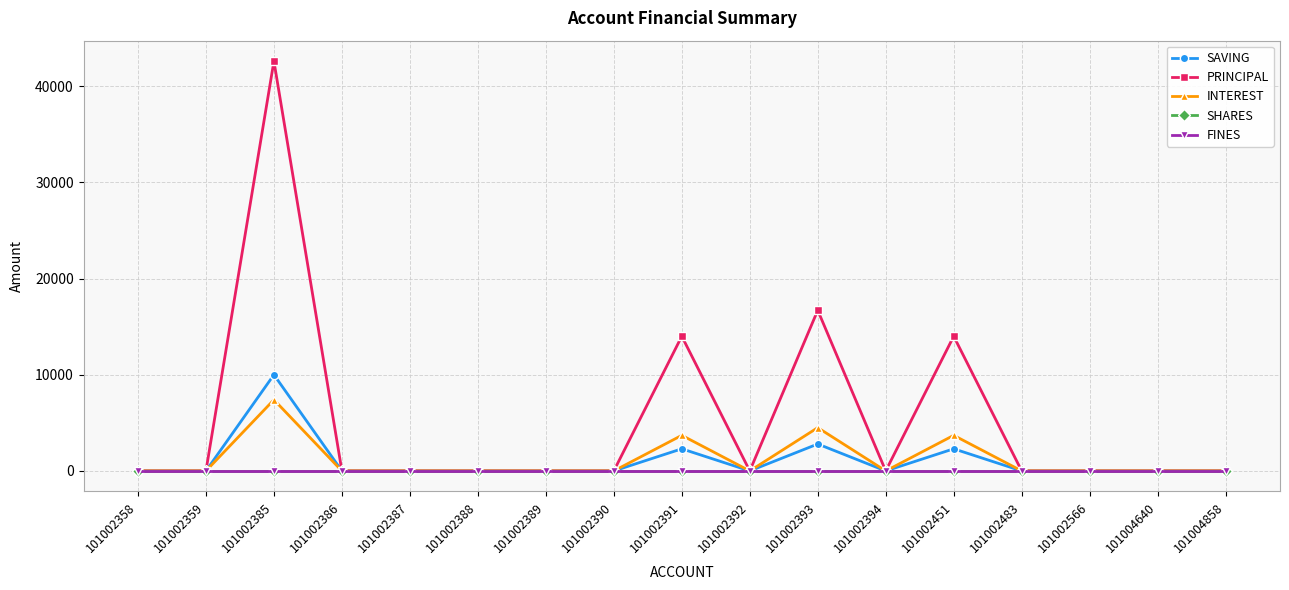

Does the chart have visible grid lines?

Yes